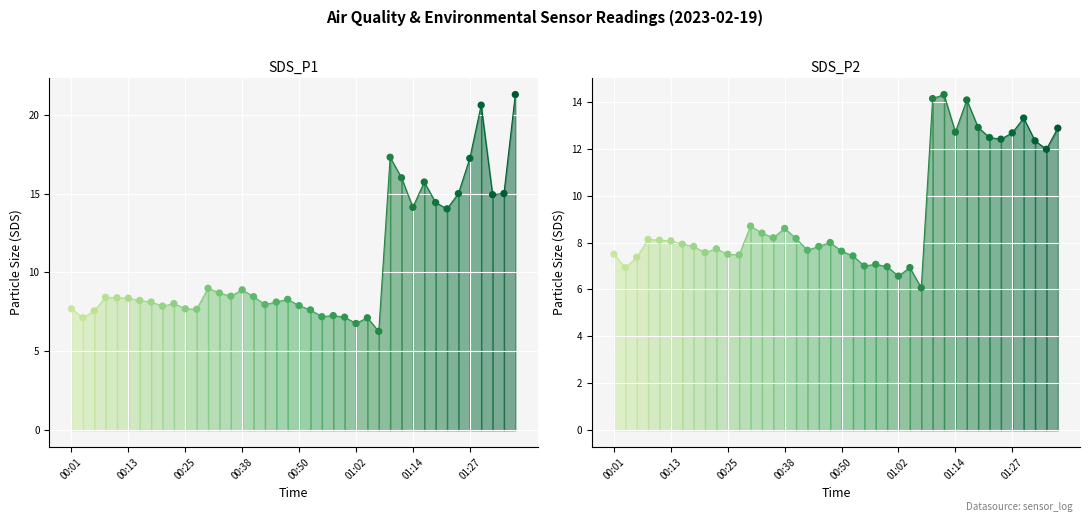

Which series has the largest total across all categories?

SDS_P1